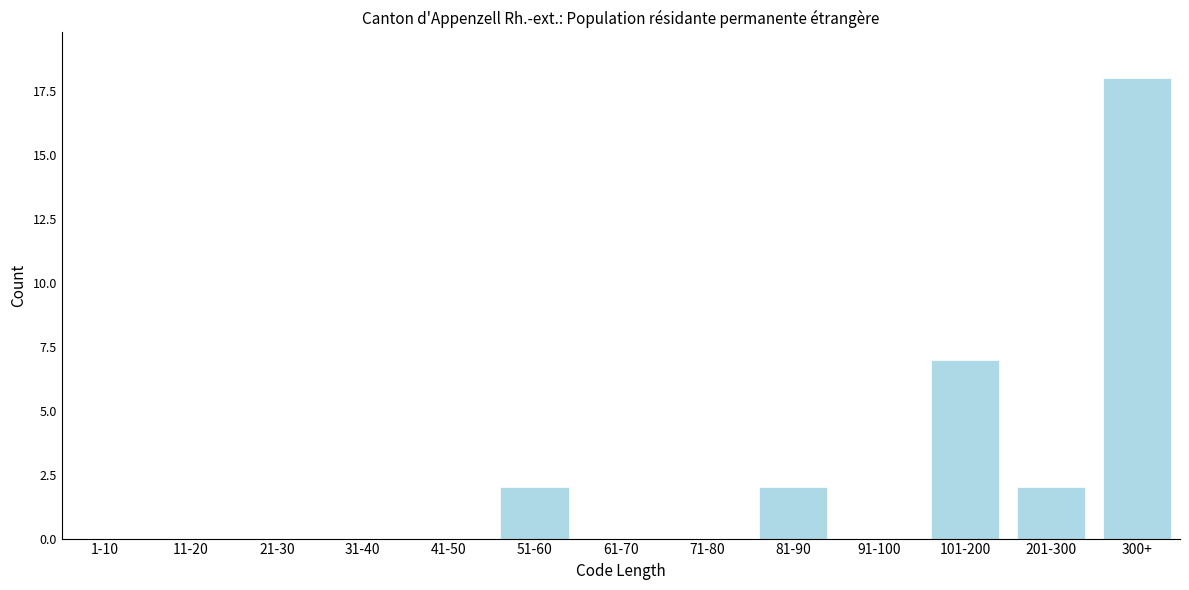

Reading left to right, what are all the values shown in this chart?

1-10=0	11-20=0	21-30=0	31-40=0	41-50=0	51-60=2	61-70=0	71-80=0	81-90=2	91-100=0	101-200=7	201-300=2	300+=18